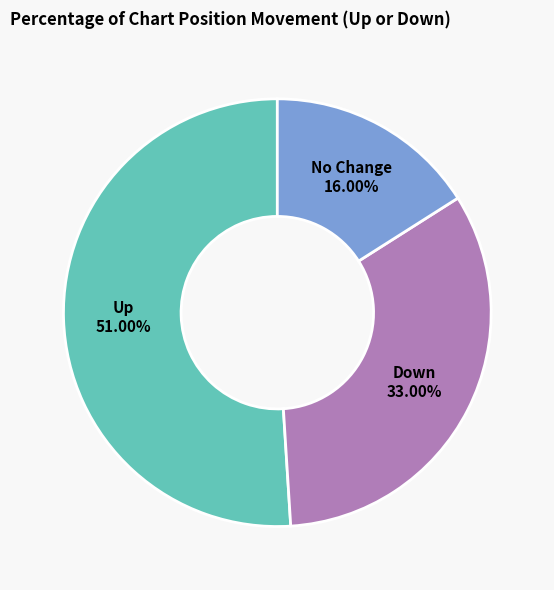

How many segments does this pie chart have?

3